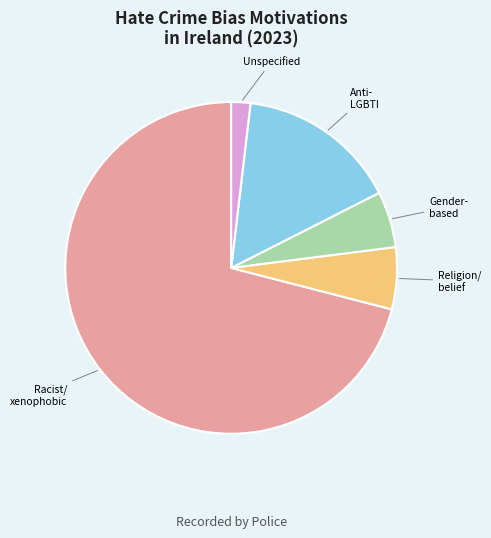

Does any single category account for the majority?

Yes